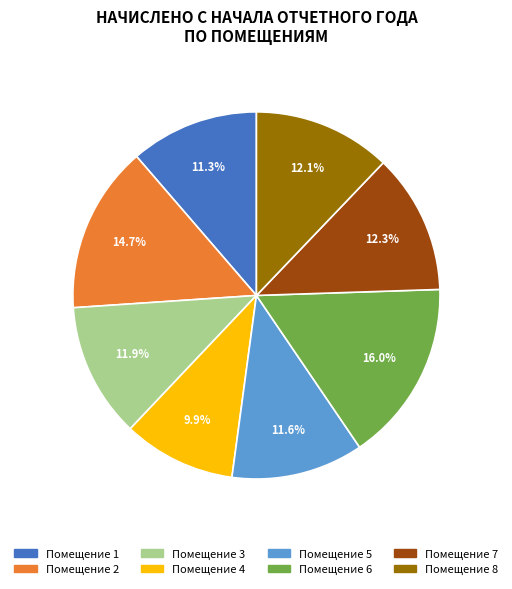

Is there any slice that represents more than half of the pie?

No